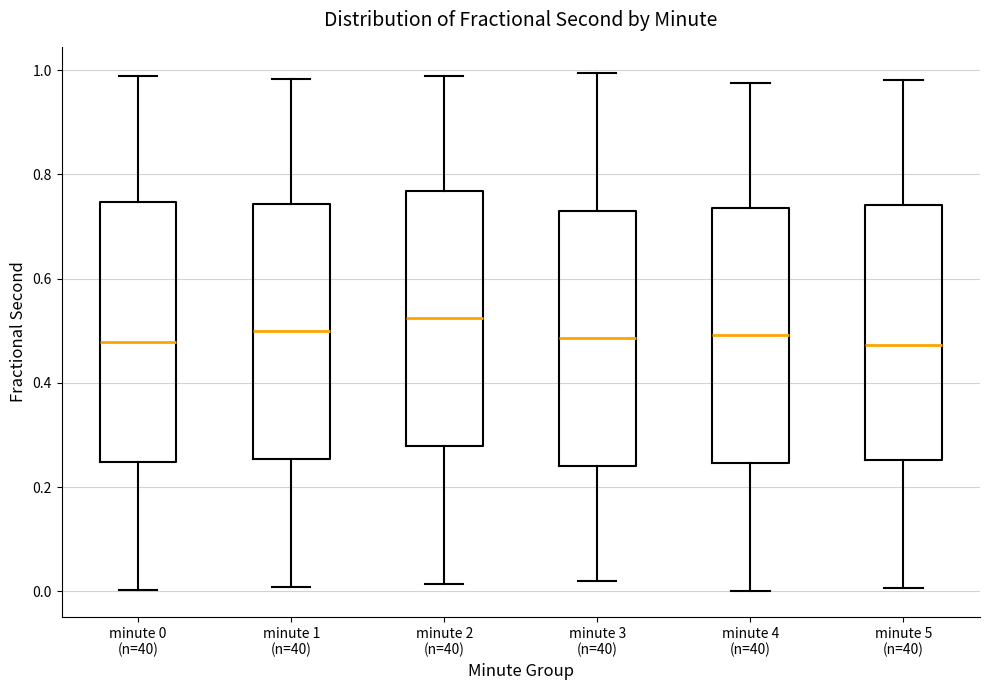

Which box's median line is the highest?

minute 2 (n=40)